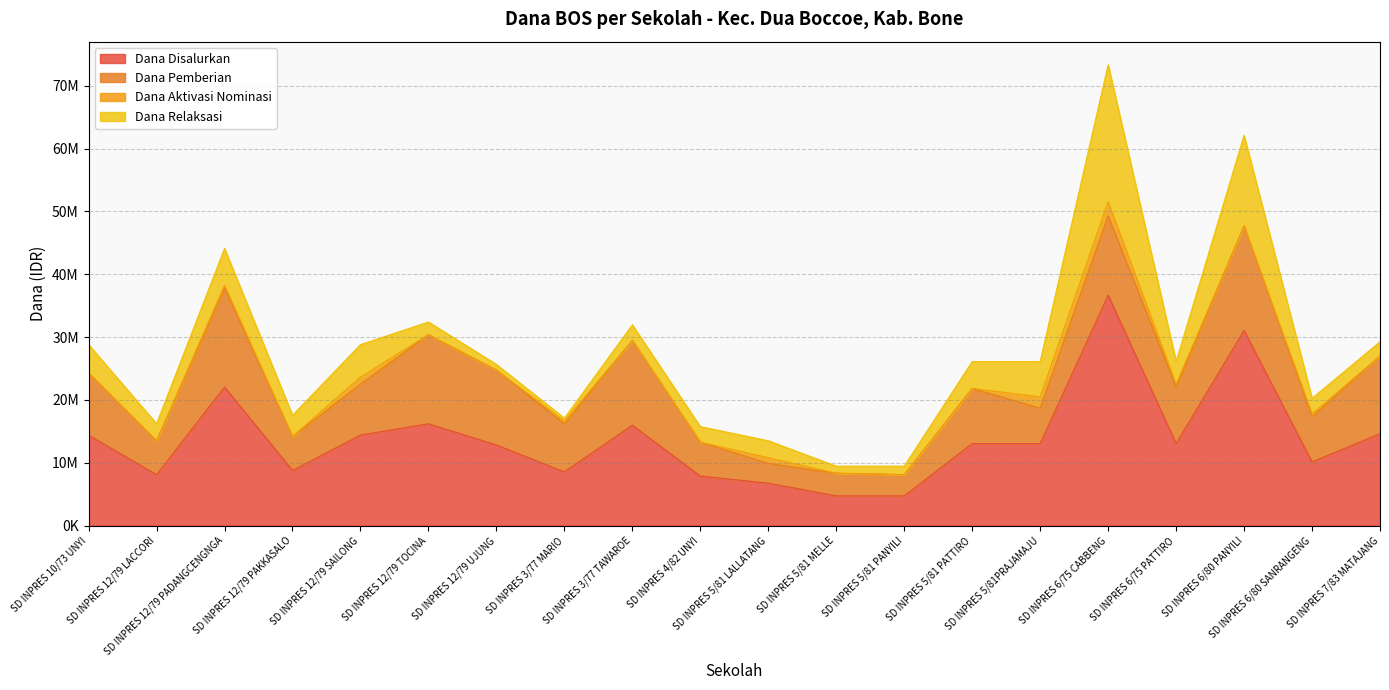

What is the difference between the highest and lowest values at SD INPRES 6/75 PATTIRO?

12600000